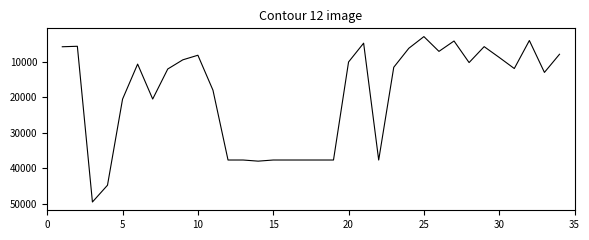

What is the minimum value shown in the chart?

2908.0